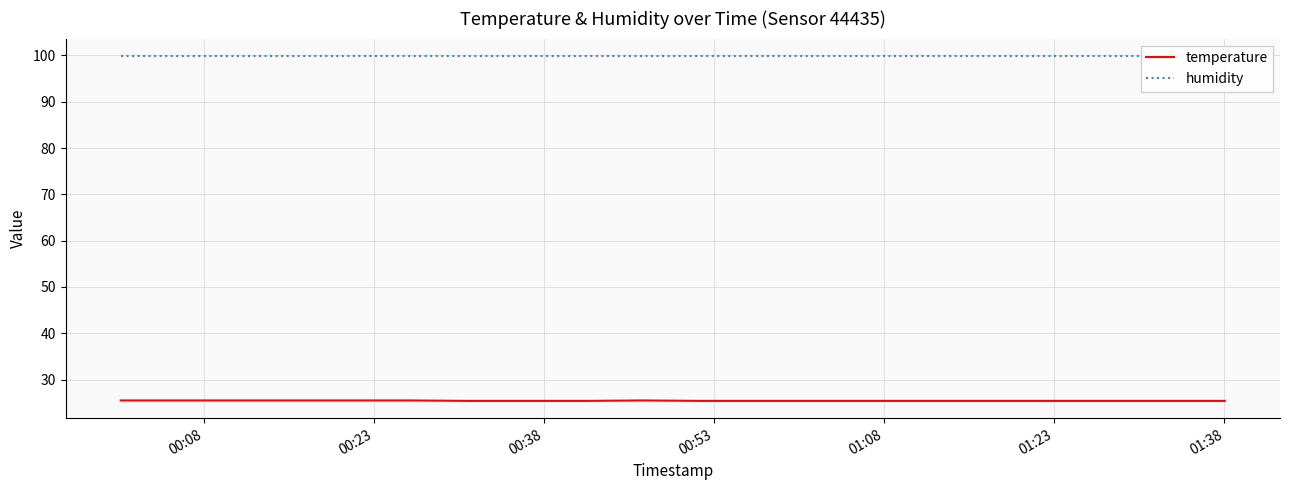

Is this an area chart (filled region under the line)?

No